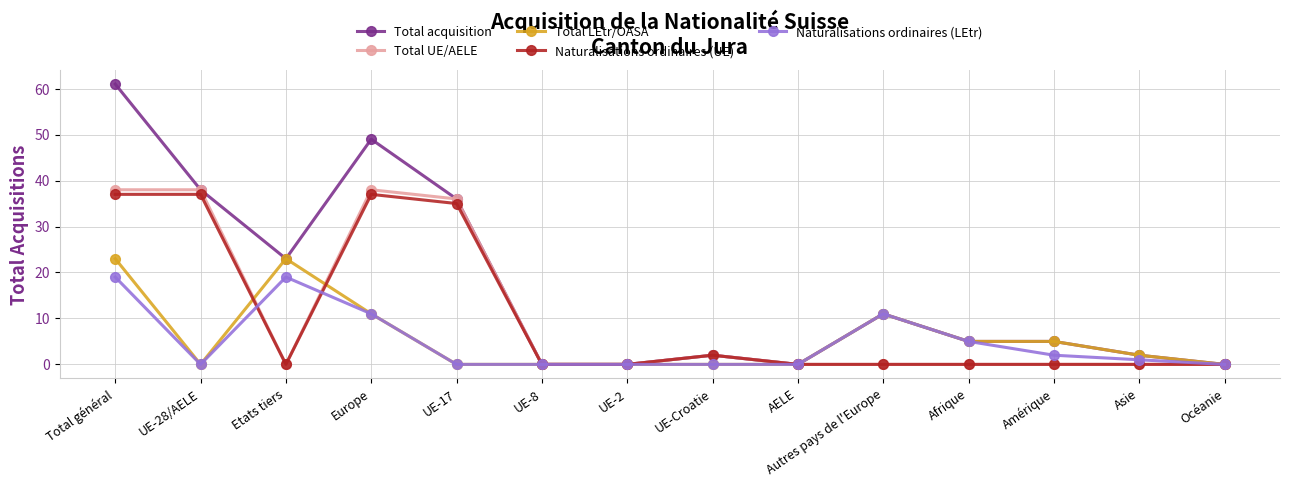

The value of Naturalisations ordinaires (UE) at Asie is 0. True or false?

True